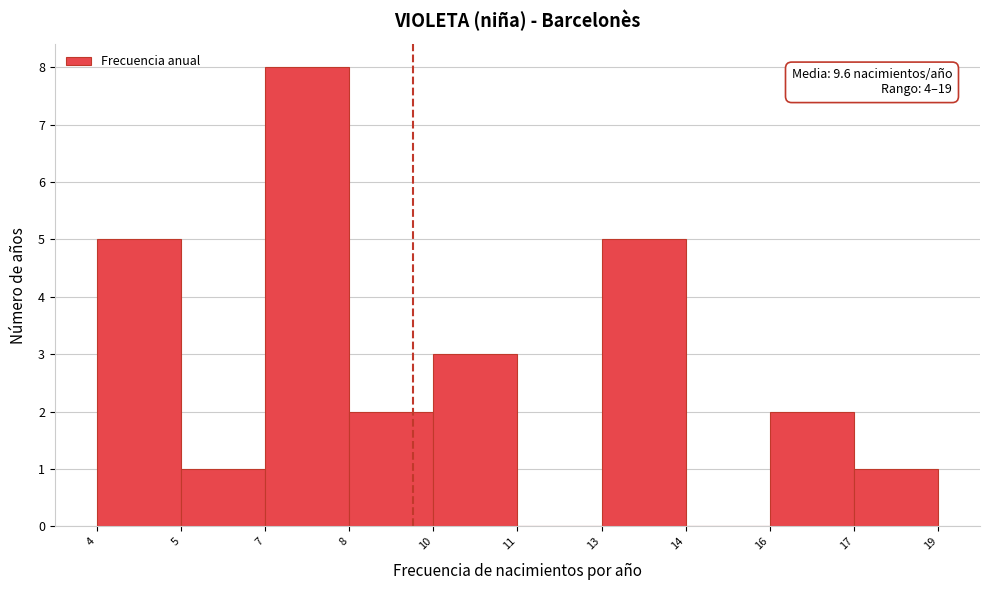

Reading left to right, transcribe all the data shown in this chart.

4=5	5=1	7=8	8=2	10=3	11=0	13=5	14=0	16=2	17=1